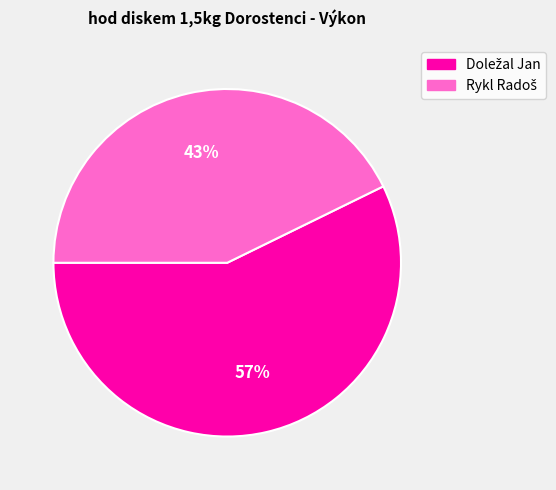

Is there a majority slice in this chart?

Yes